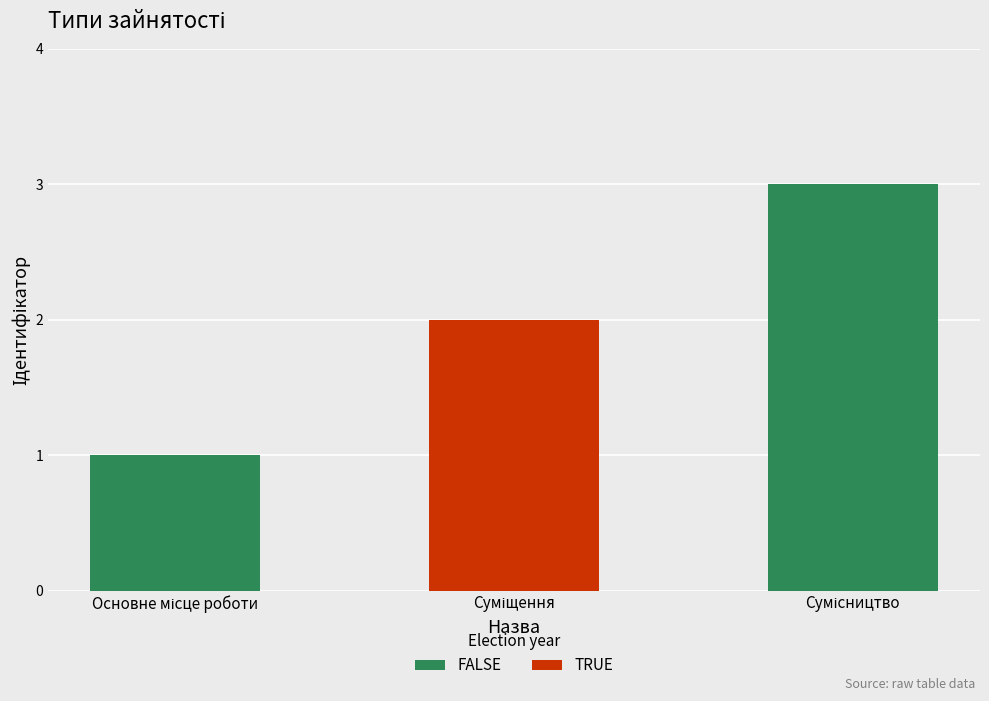

What is the greatest value displayed?

3